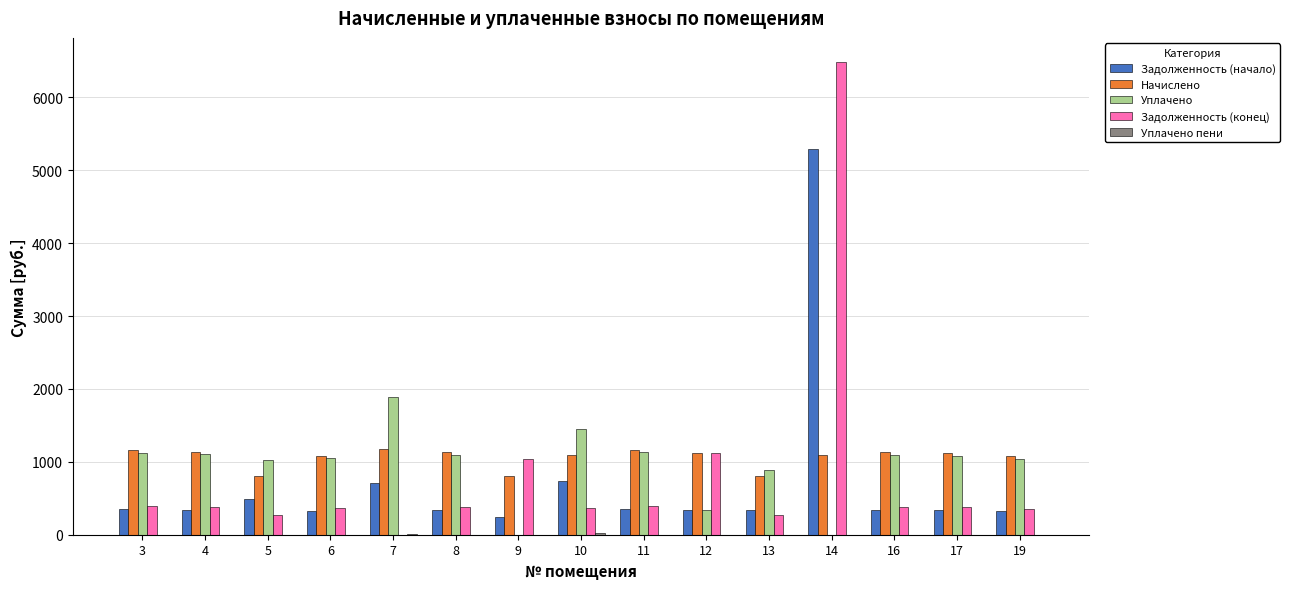

Which series has the largest range (max minus min)?

Задолженность (конец)